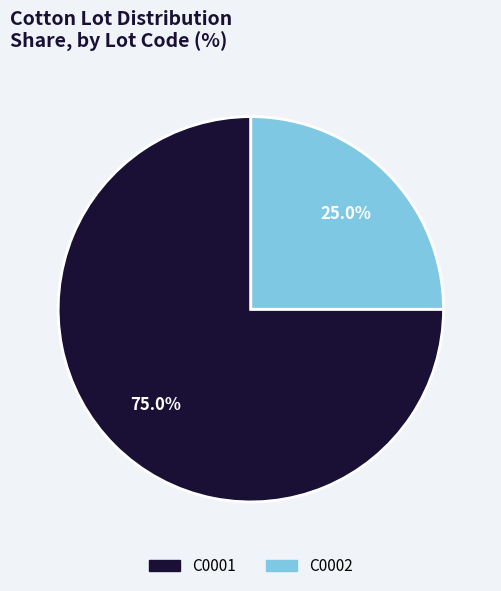

What is the total percentage of C0002 and C0001?

100.0%